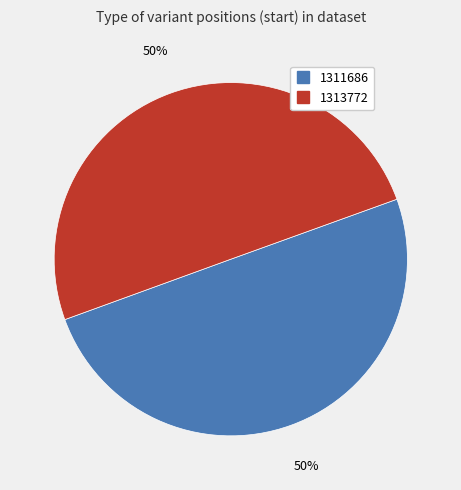

How many segments does this pie chart have?

2